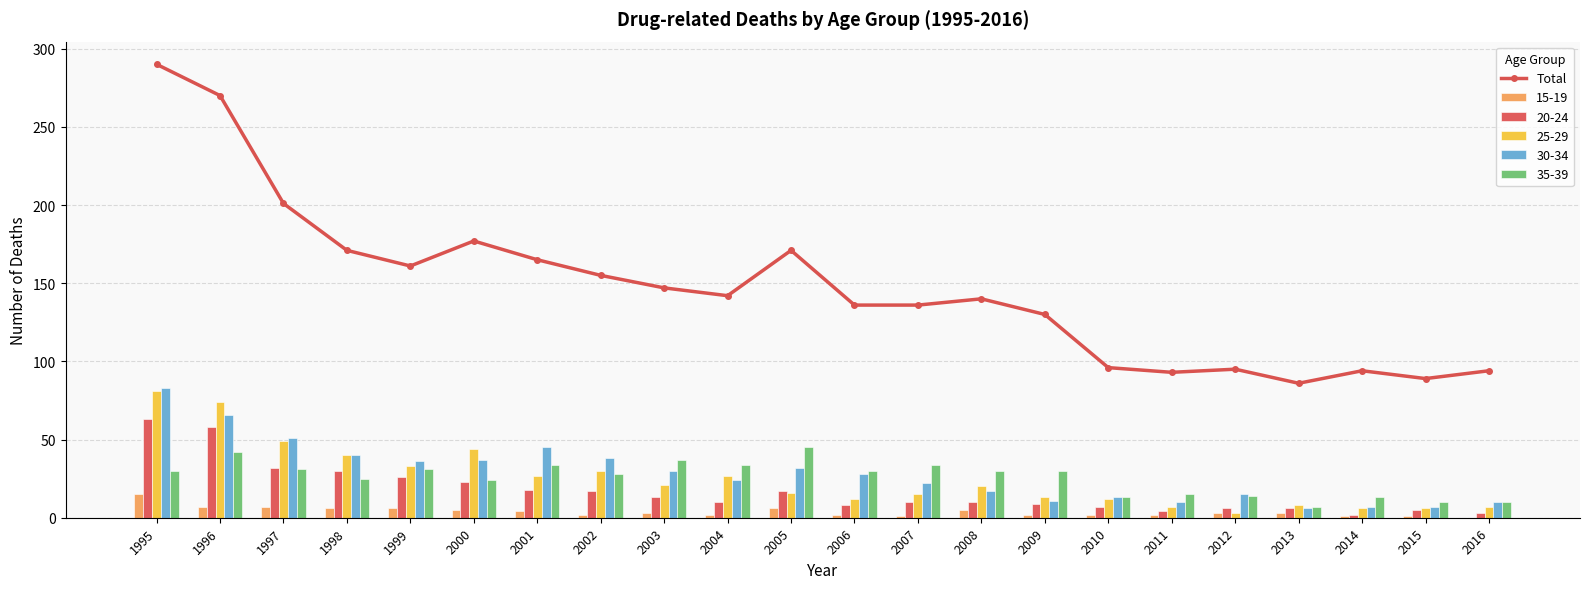

True or false: the data shows 94 at 2014.

True